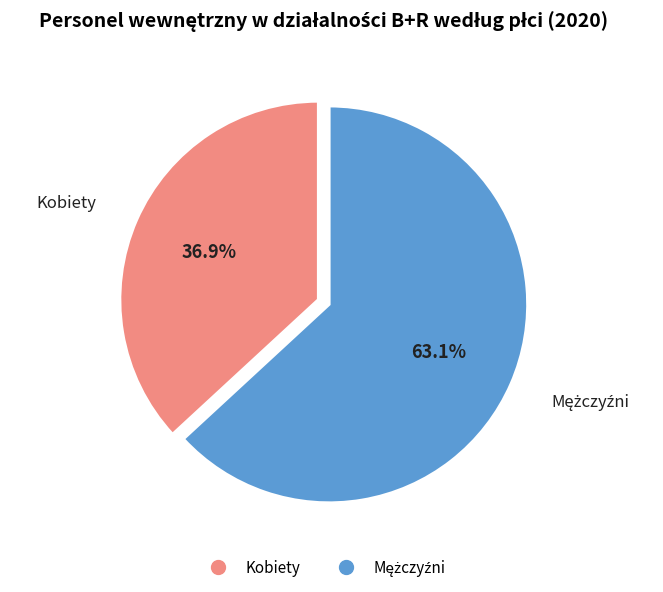

Which slice is the smallest?

Kobiety